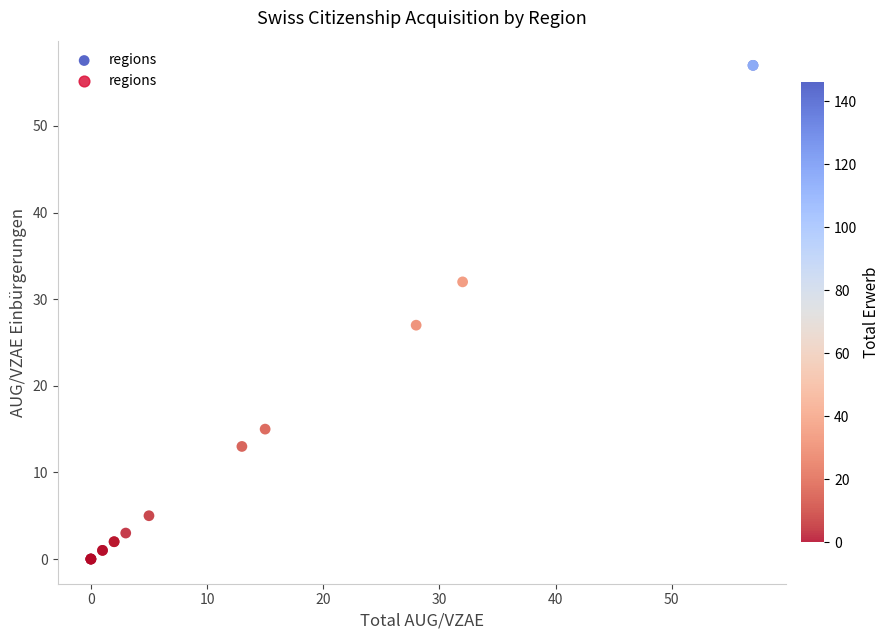

What Y value in the scatter plot is closest to 28?

27